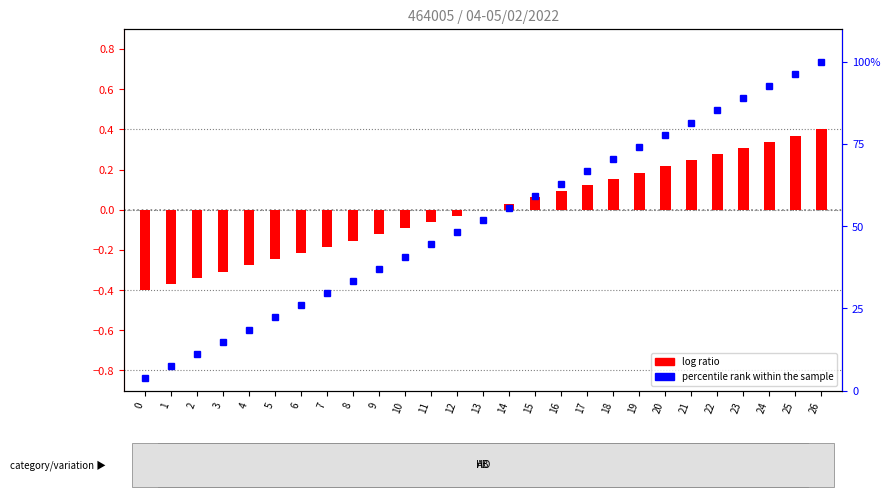

Which label corresponds to the largest value in the chart?

26